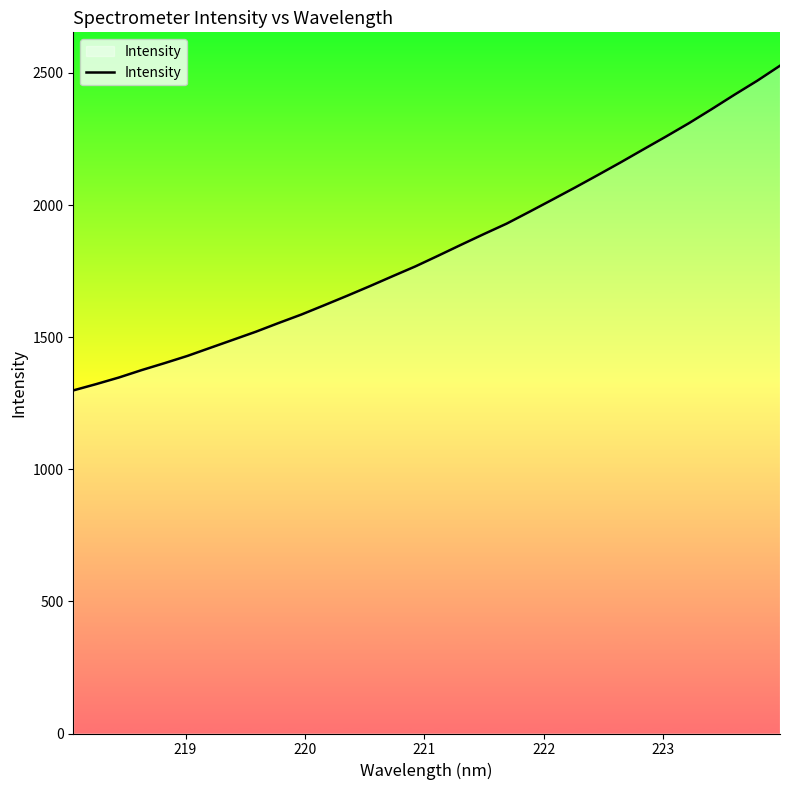

Count the number of values greater than 1808.

16